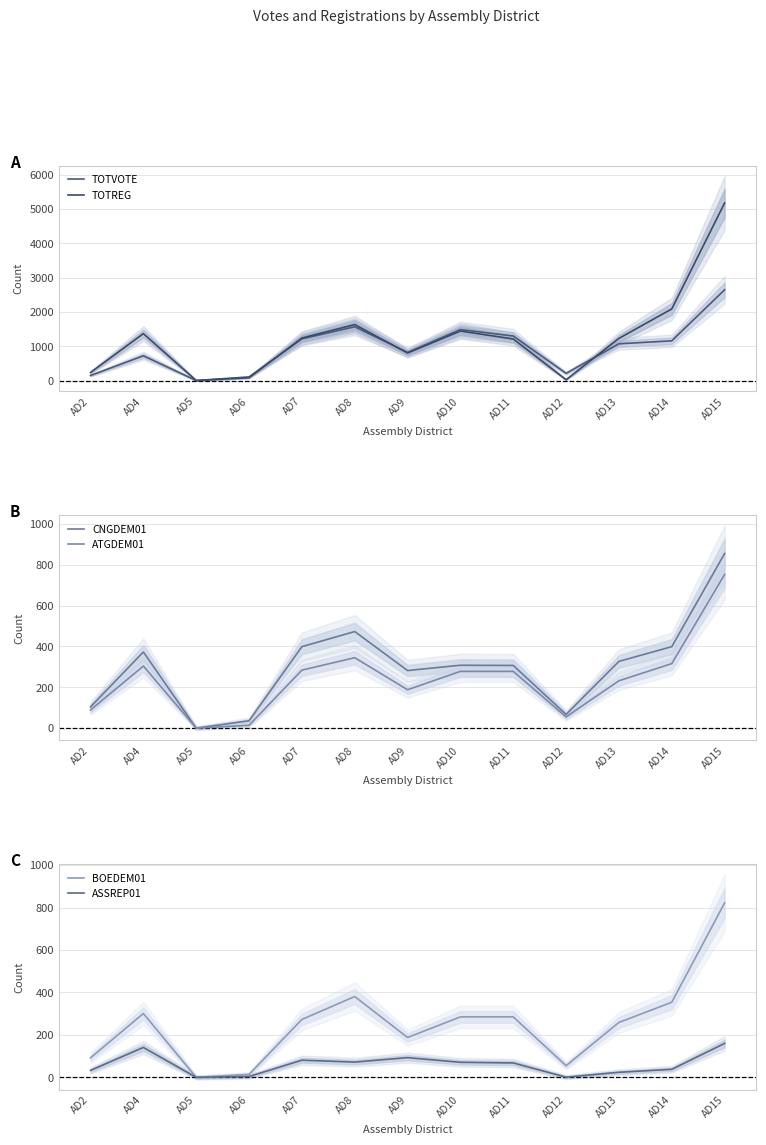

Where is the first local maximum for TOTVOTE?

AD4